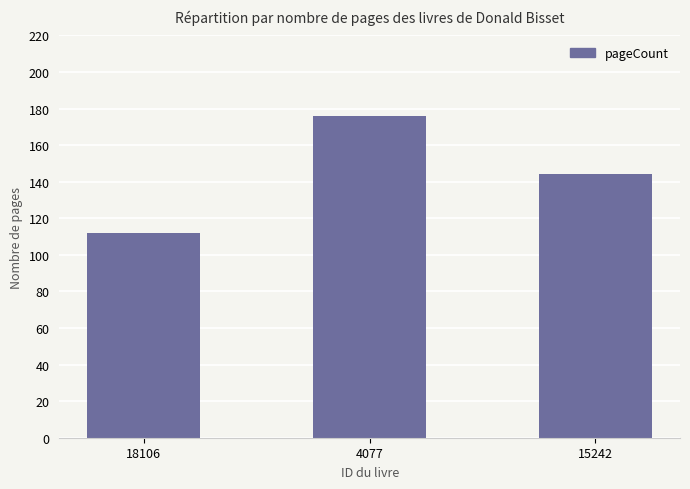

Approximately how many times larger is the value at 4077 compared to 18106?

1.6